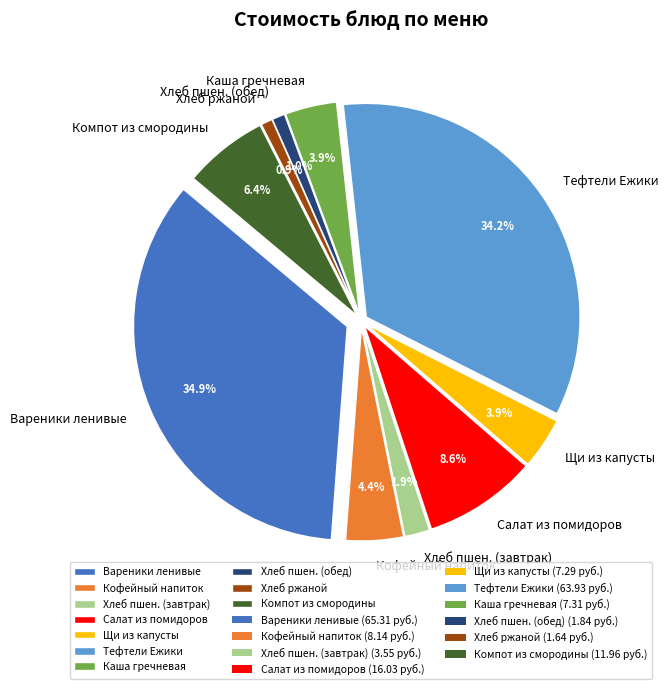

How many slices are in this pie chart?

10